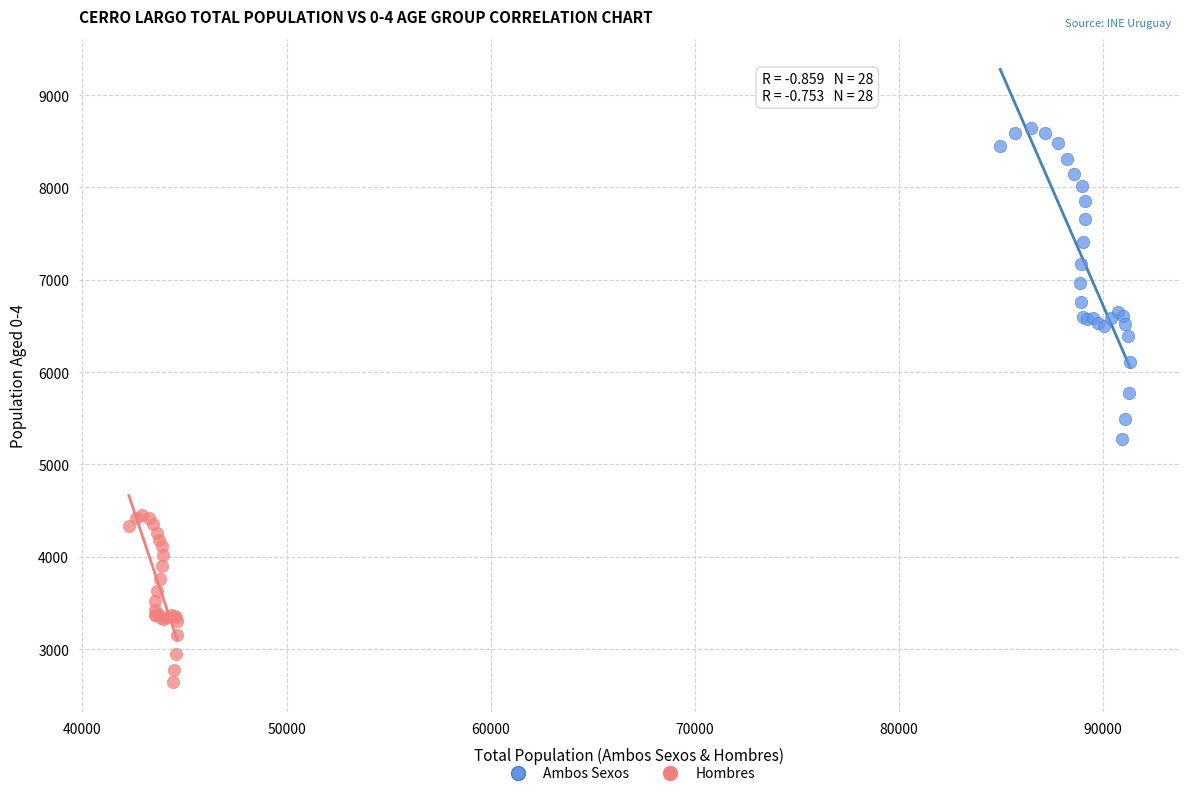

Which series reaches the minimum Y coordinate?

Hombres